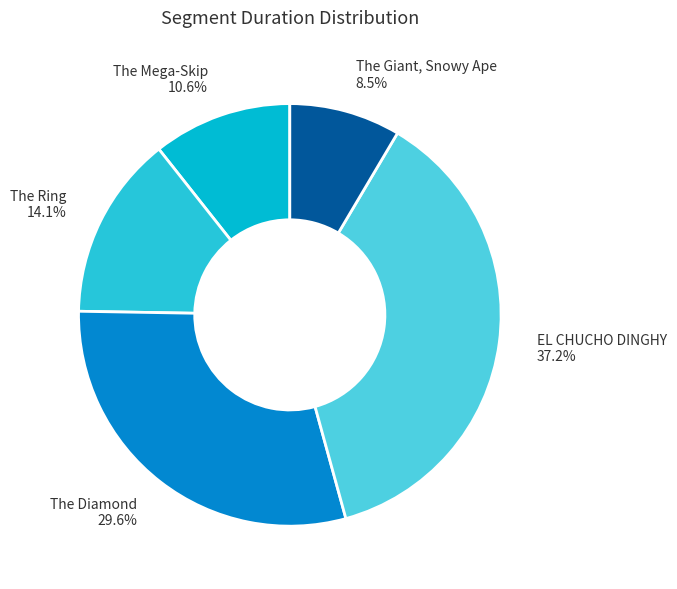

To the nearest percent, what is the average slice percentage?

20%